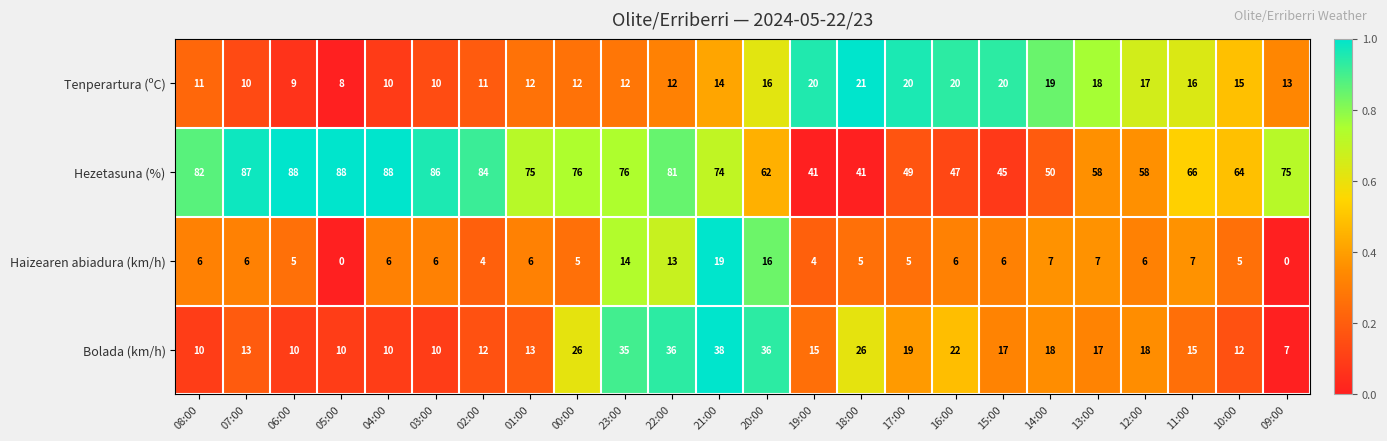

Which series has the widest spread of values?

Hezetasuna (%)